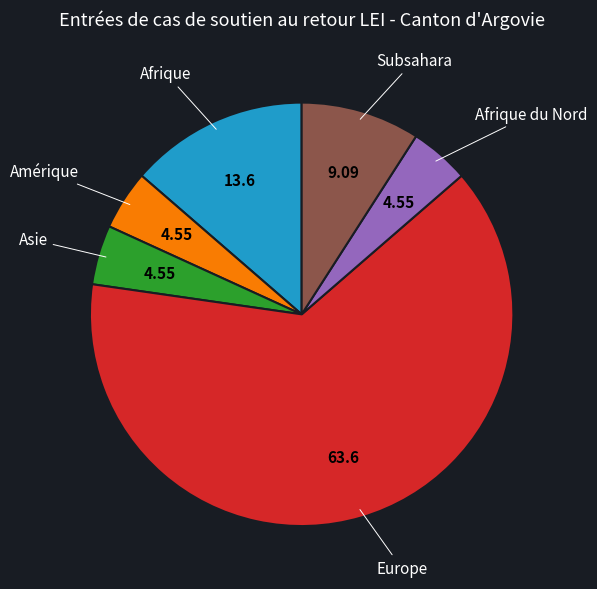

Is there a majority slice in this chart?

Yes